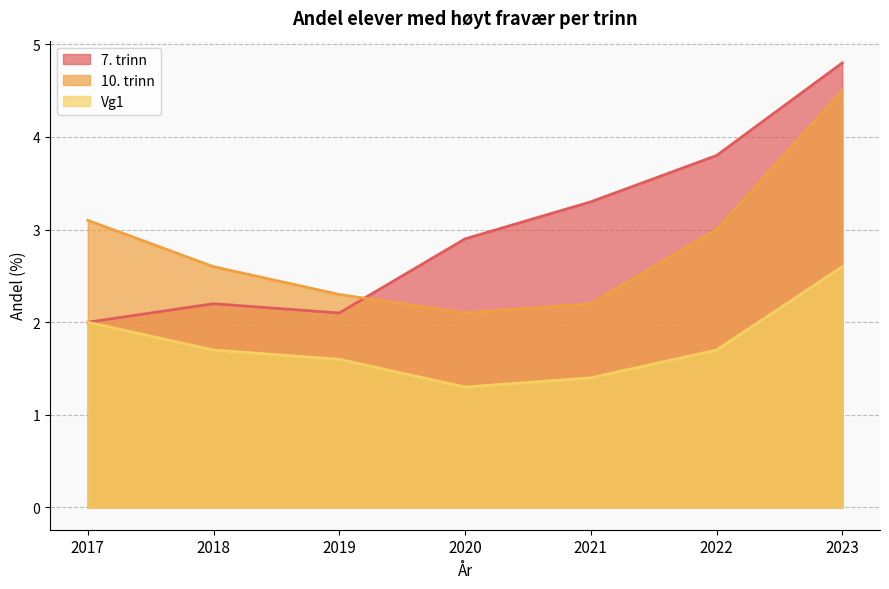

Does the chart have visible grid lines?

Yes